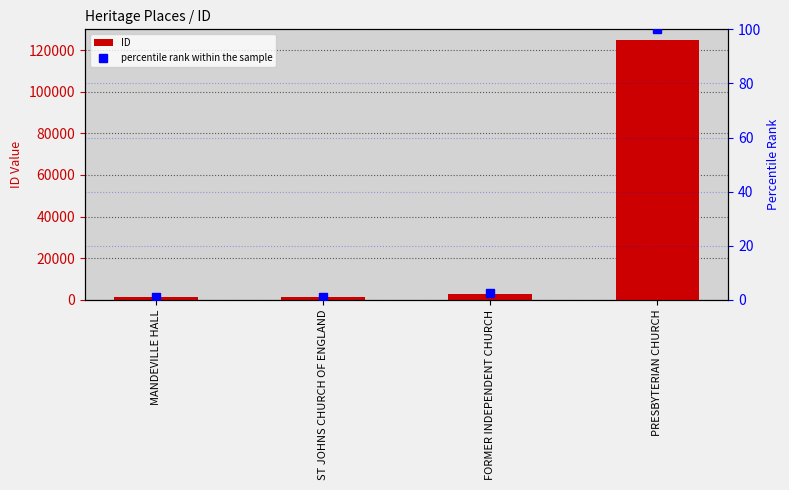

Which category has the highest value across all series?

PRESBYTERIAN CHURCH